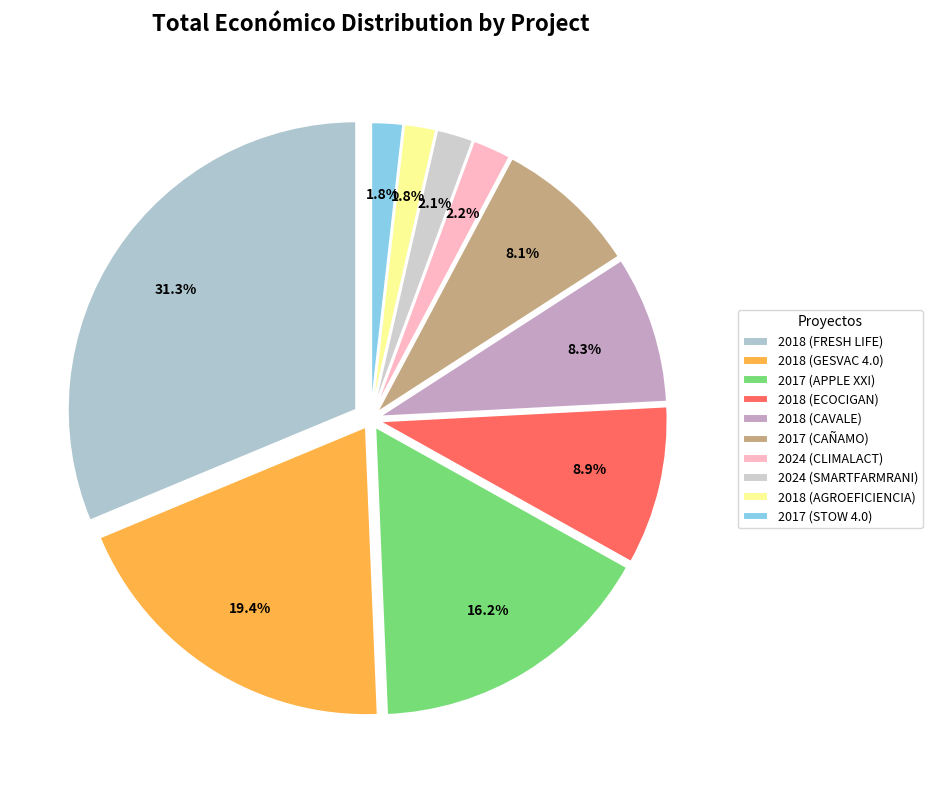

The 2018 (INSECT) slice represents 12% of the pie. True or false?

False